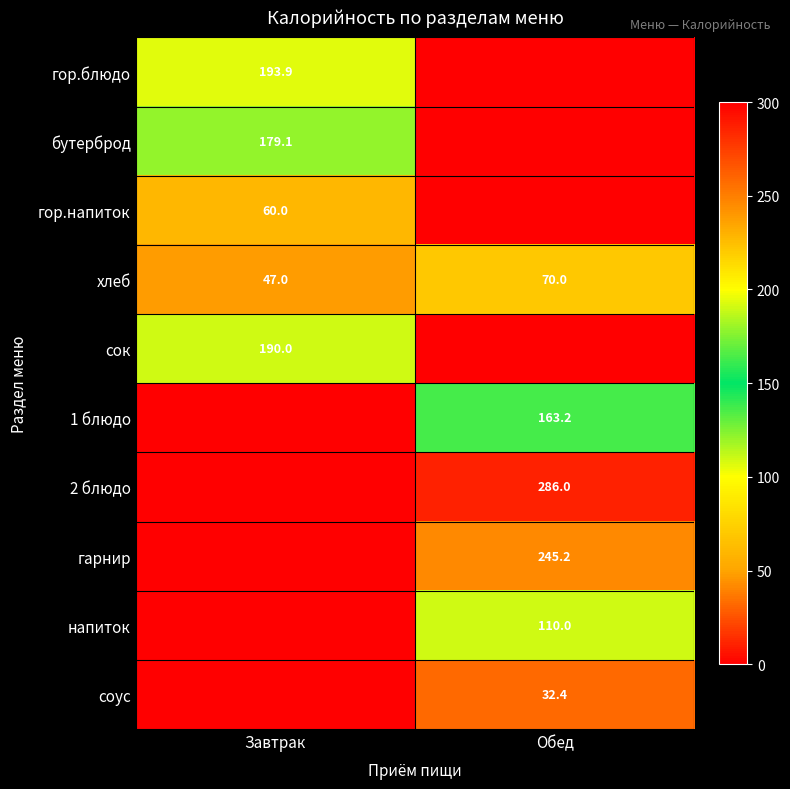

What is the total value across all series at Обед?

906.8